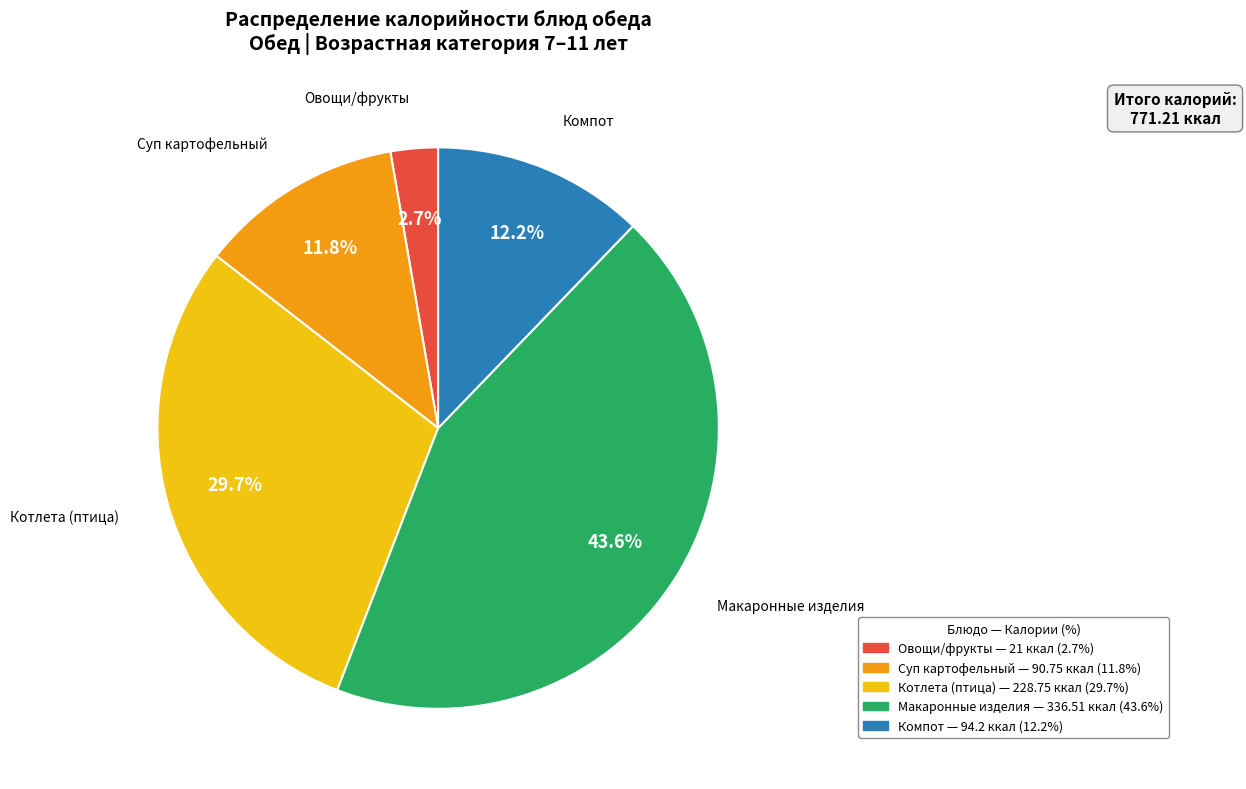

Is there a majority slice in this chart?

No